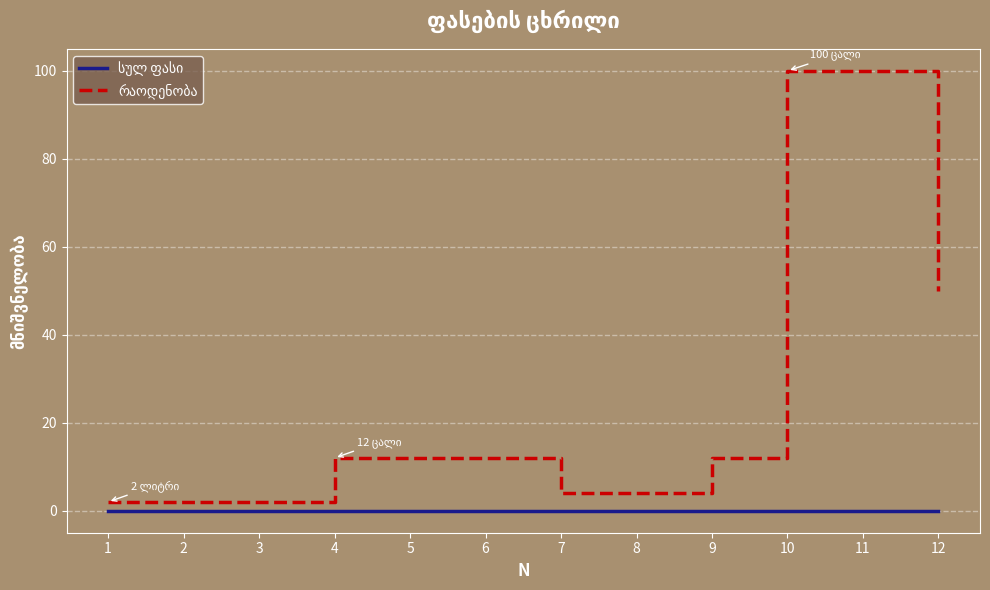

Does the chart have visible grid lines?

Yes